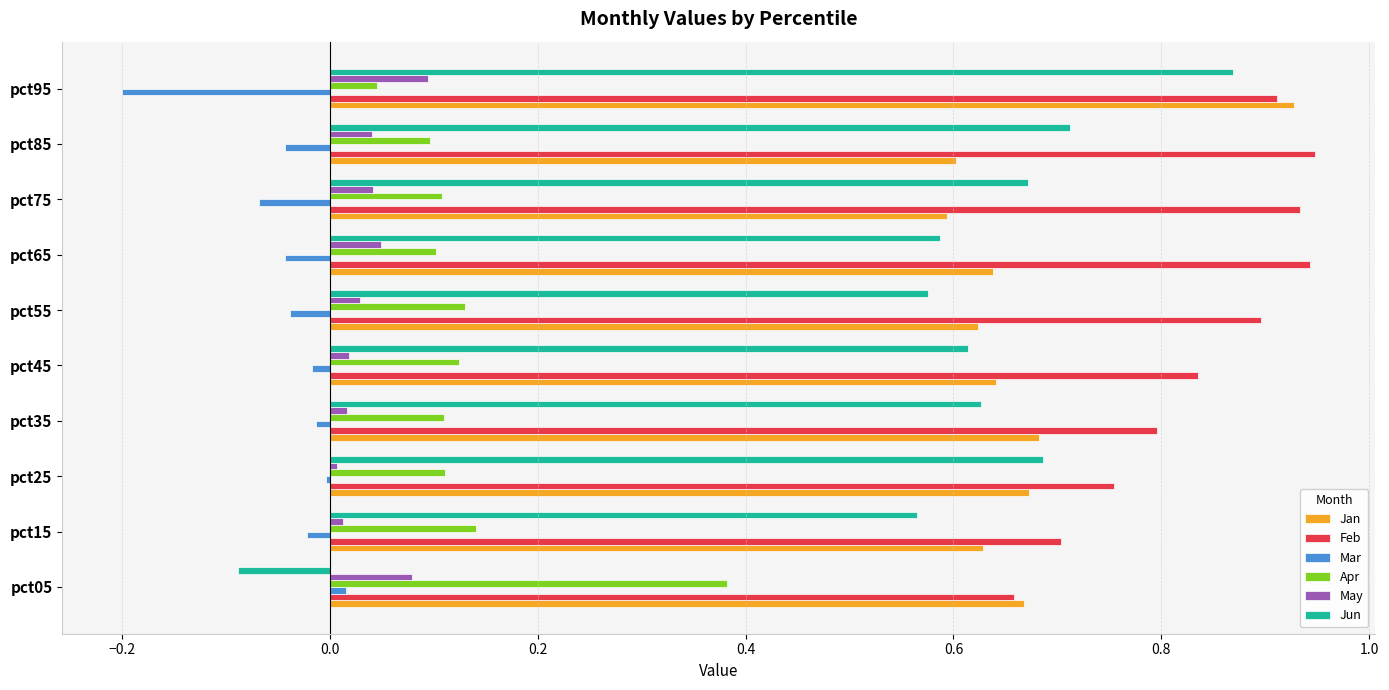

The value of Jun at pct15 is 0.8. True or false?

False